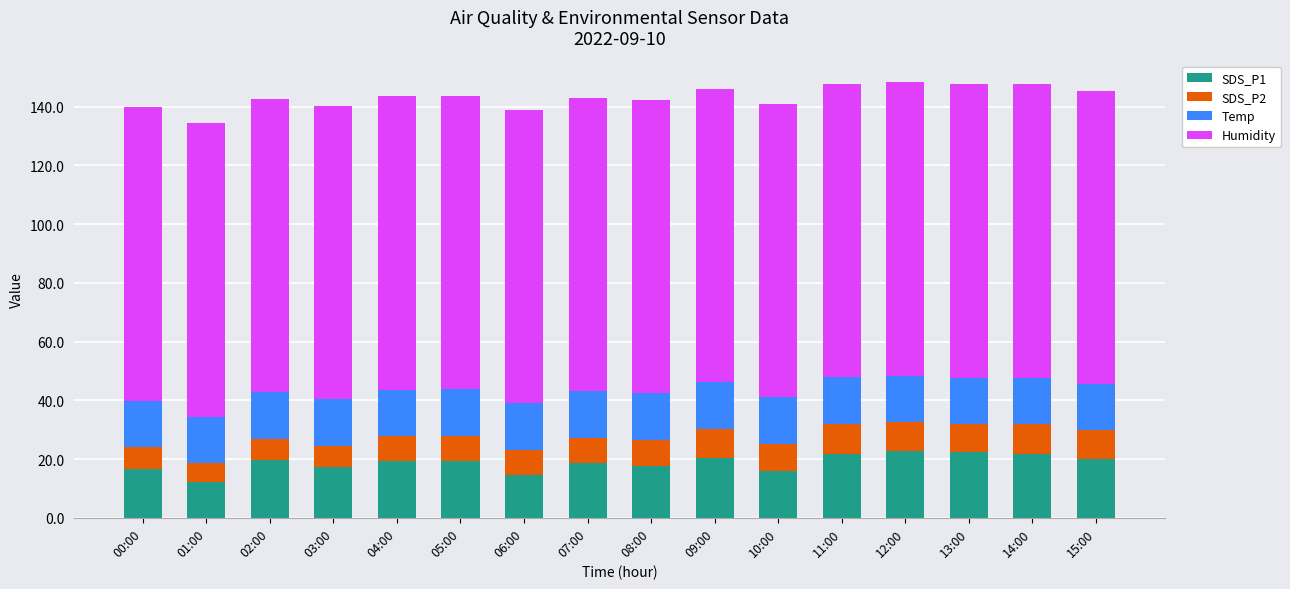

What is the maximum value for SDS_P1?

22.6